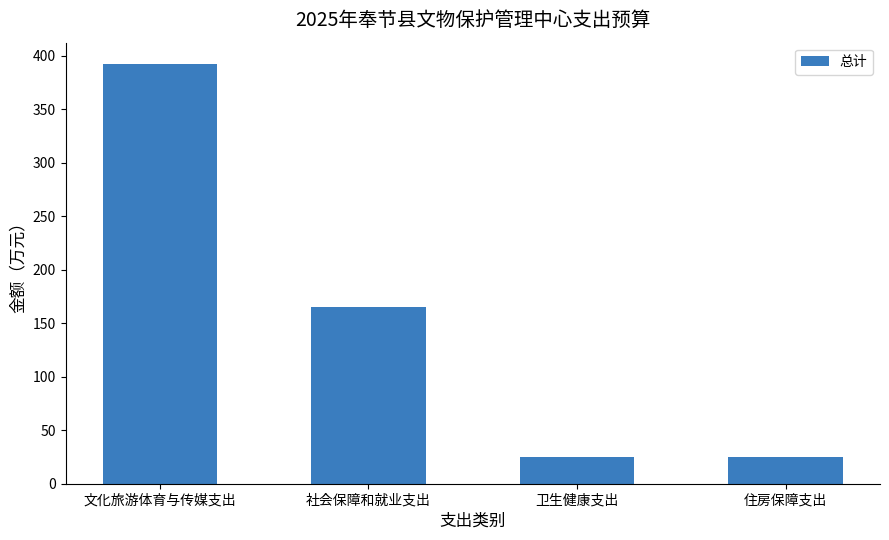

What is the difference between the values at 卫生健康支出 and 文化旅游体育与传媒支出?

368.0